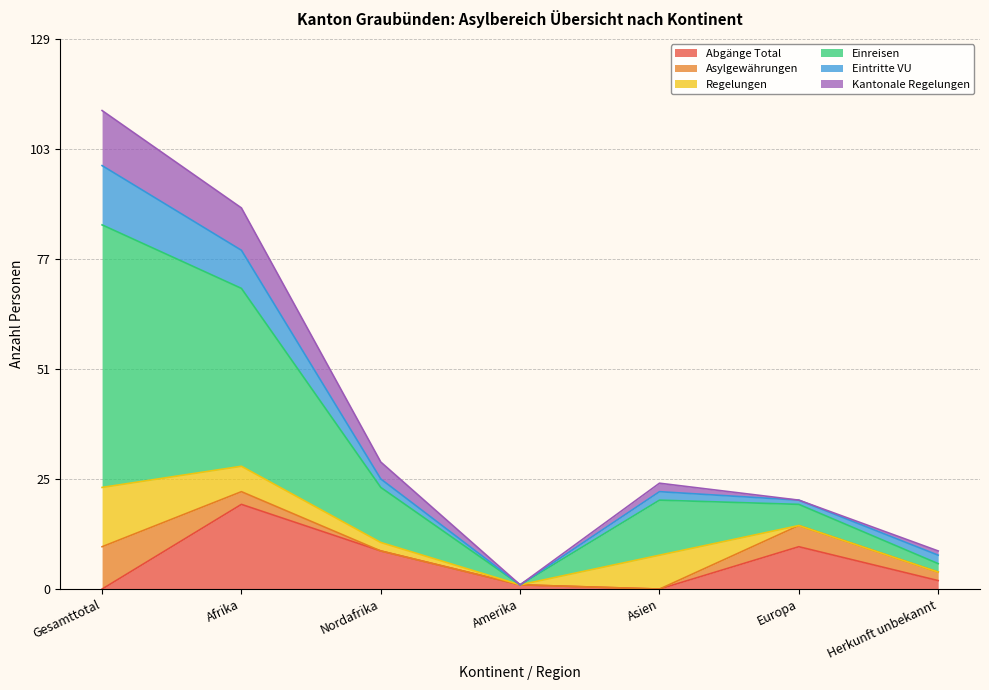

Reading left to right, what are all the values shown in this chart?

Abgänge Total: 0	20	9	1	0	10	2
Asylgewährungen: 10	3	0	0	0	5	2
Regelungen: 14	6	2	0	8	0	0
Einreisen: 62	42	13	0	13	5	2
Eintritte VU: 14	9	2	0	2	1	2
Kantonale Regelungen: 13	10	4	0	2	0	1